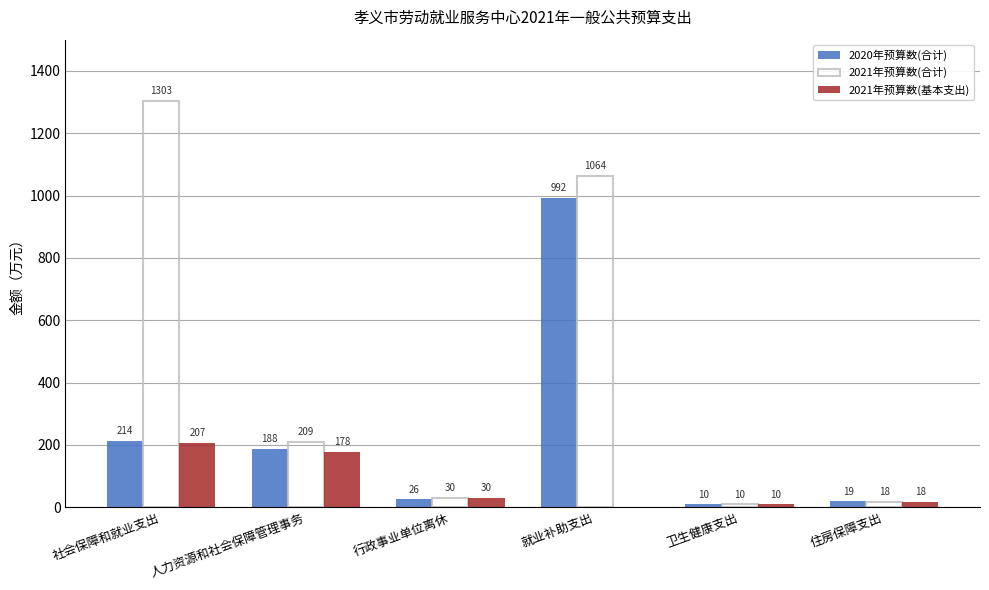

Where is 2021年预算数(基本支出) nearest to the value 103?

行政事业单位离休